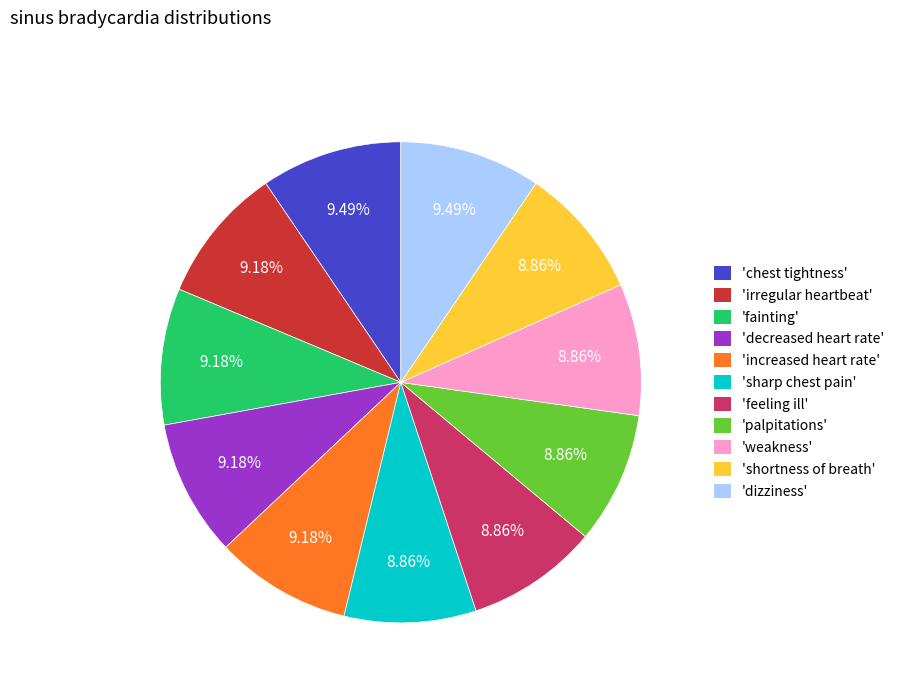

To the nearest percent, what is the difference between the largest and smallest slice percentages?

1%